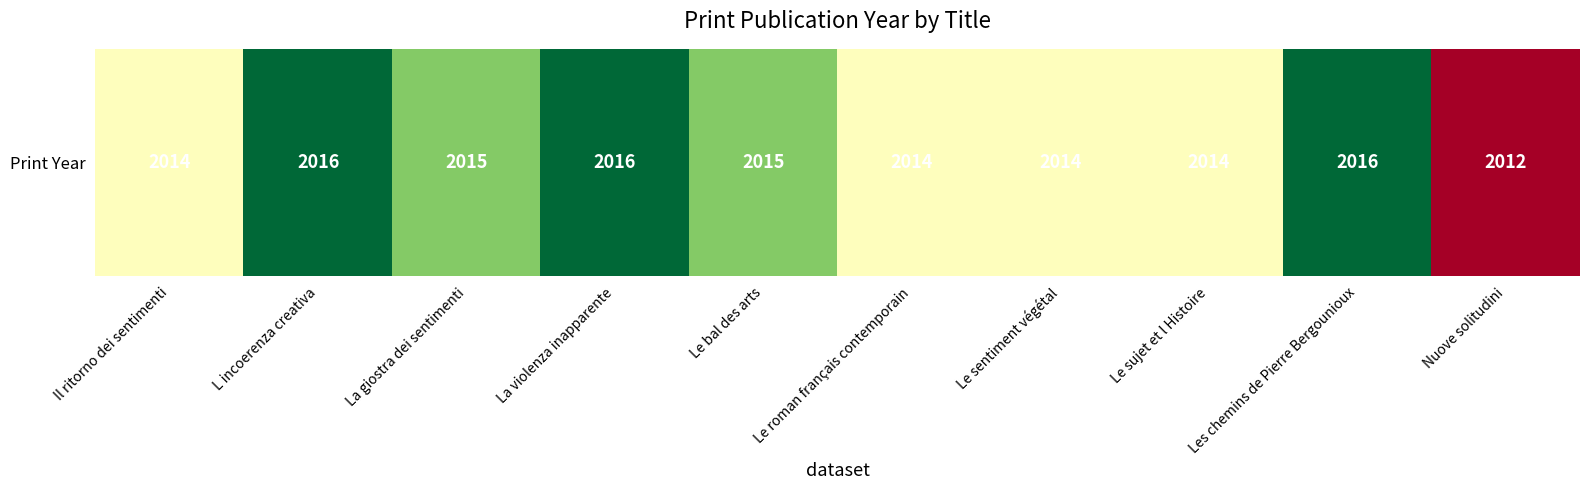

True or false: the data shows 966 at L incoerenza creativa.

False